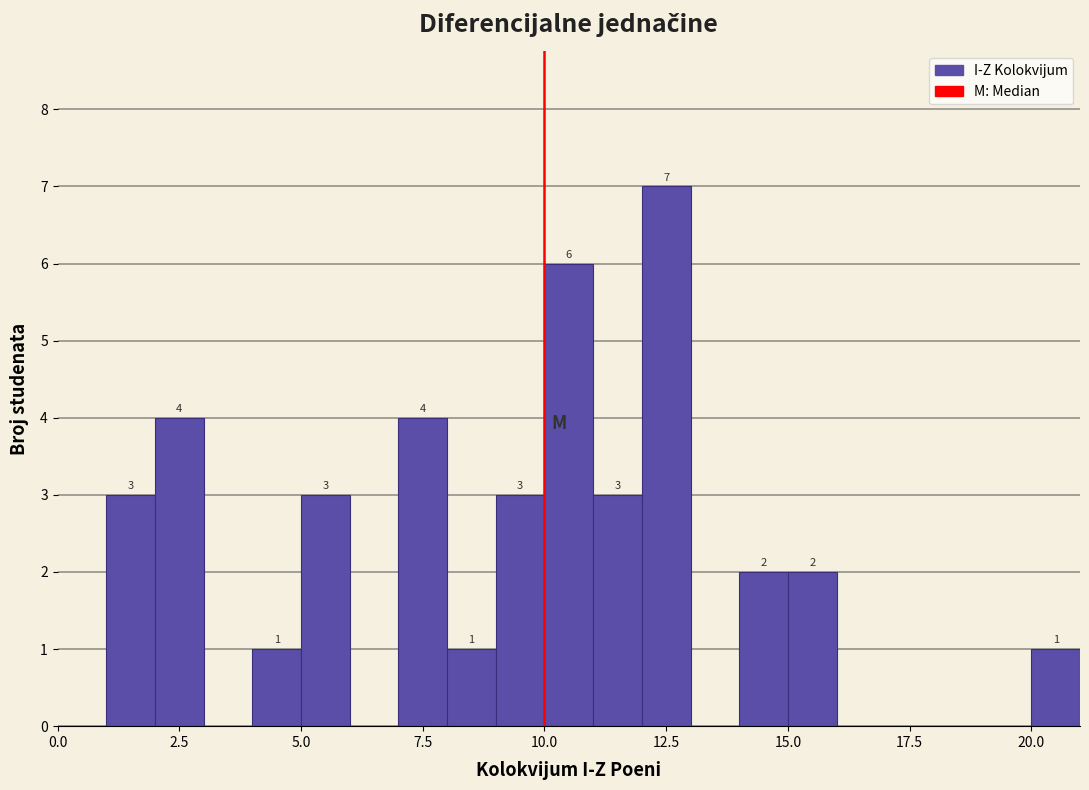

Read against the x-axis, roughly where is the centre of the tallest bar?

12.5